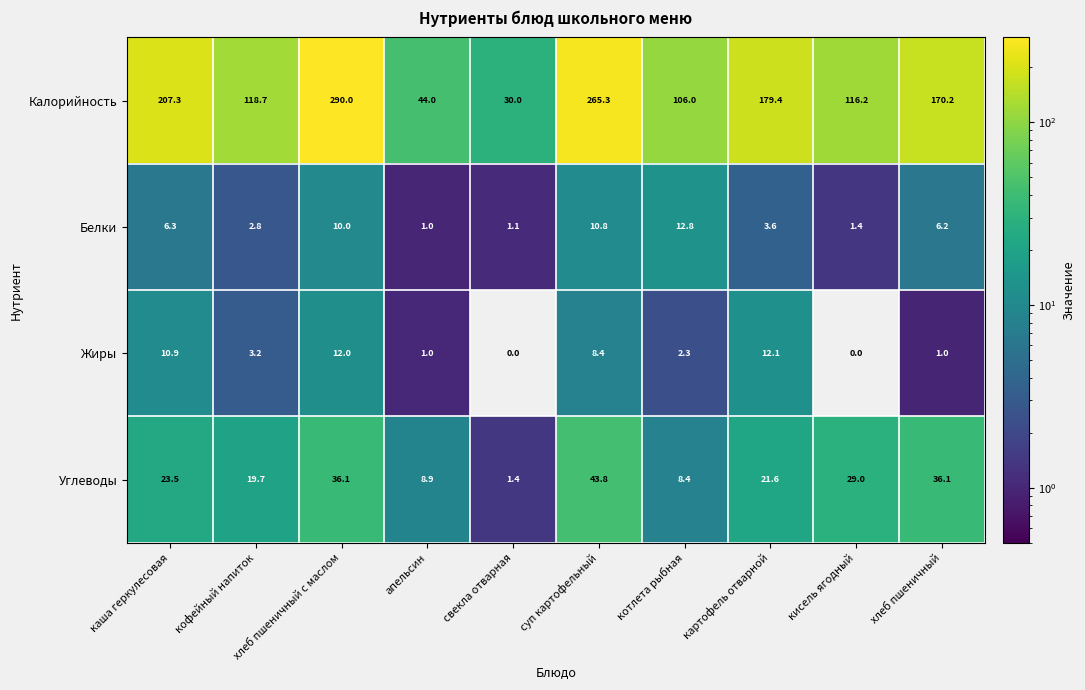

At which label does Белки reach its minimum?

апельсин